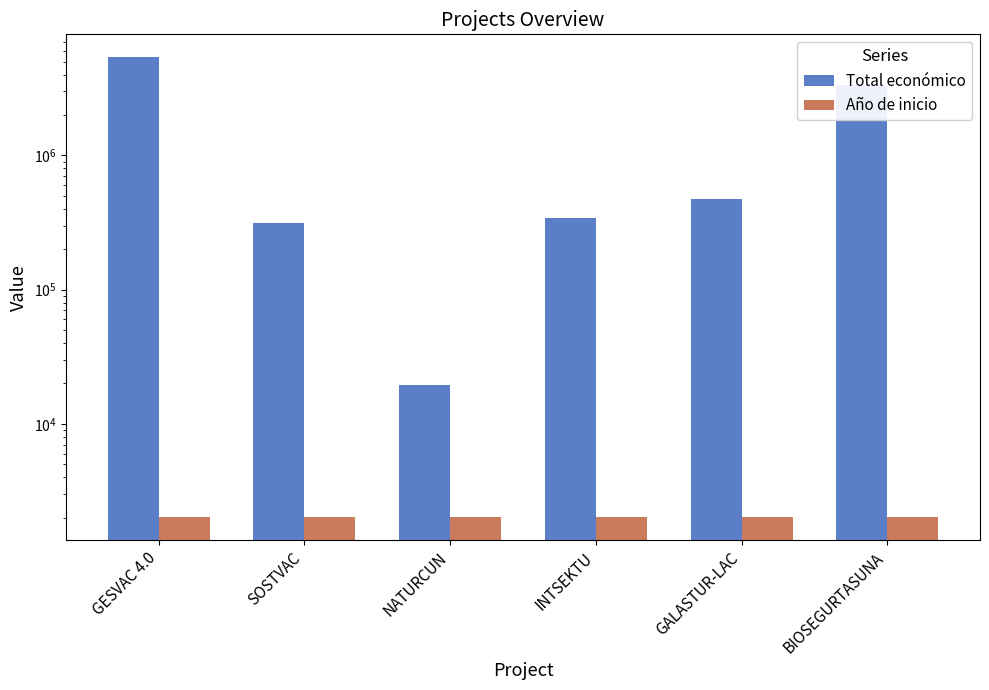

What is the label of the 6th bar from the left?

BIOSEGURTASUNA